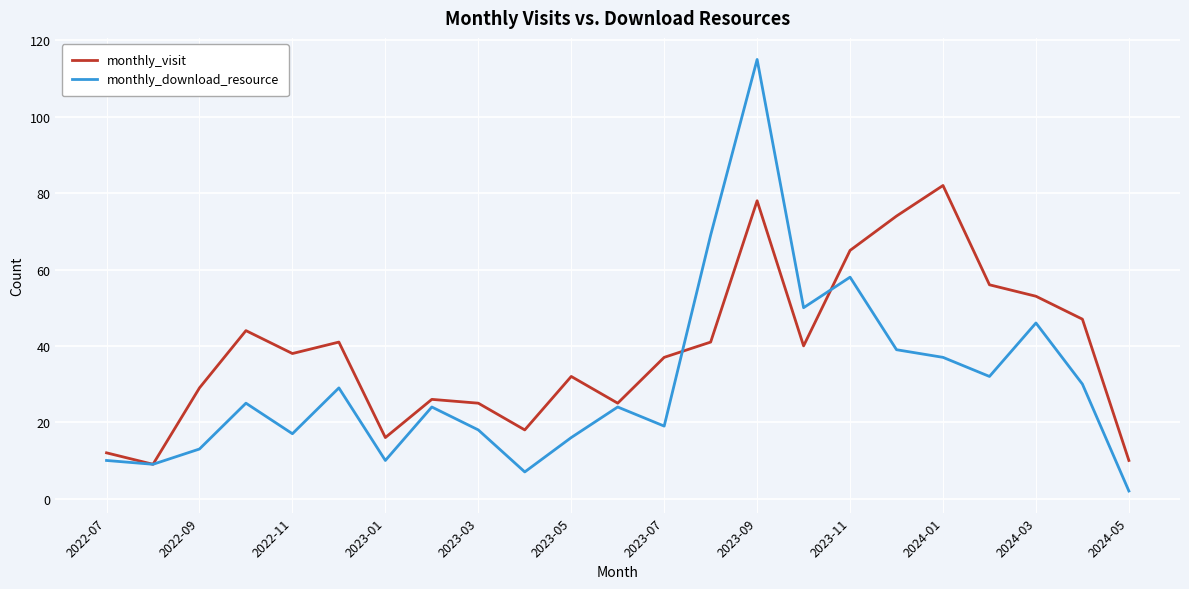

Reading right to left, extract all data points from this chart.

monthly_visit: 10	47	53	56	82	74	65	40	78	41	37	25	32	18	25	26	16	41	38	44	29	9	12
monthly_download_resource: 2	30	46	32	37	39	58	50	115	69	19	24	16	7	18	24	10	29	17	25	13	9	10